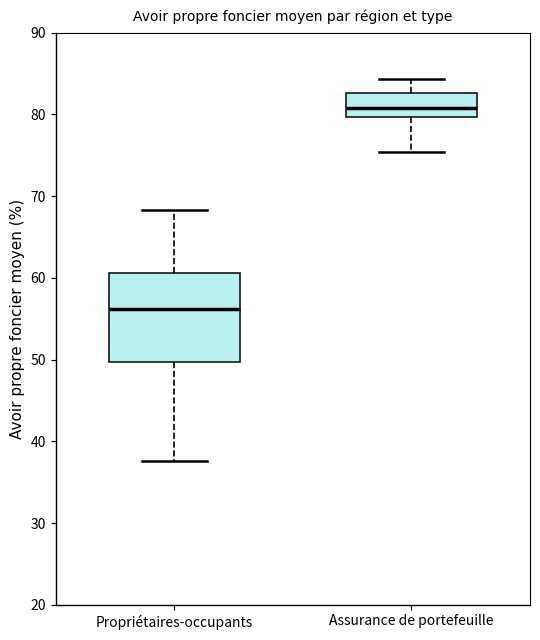

Where does the median line of the box for Assurance de portefeuille sit on the y-axis? The values are not printed on the chart, so give them approximately, as read against the axis.

81